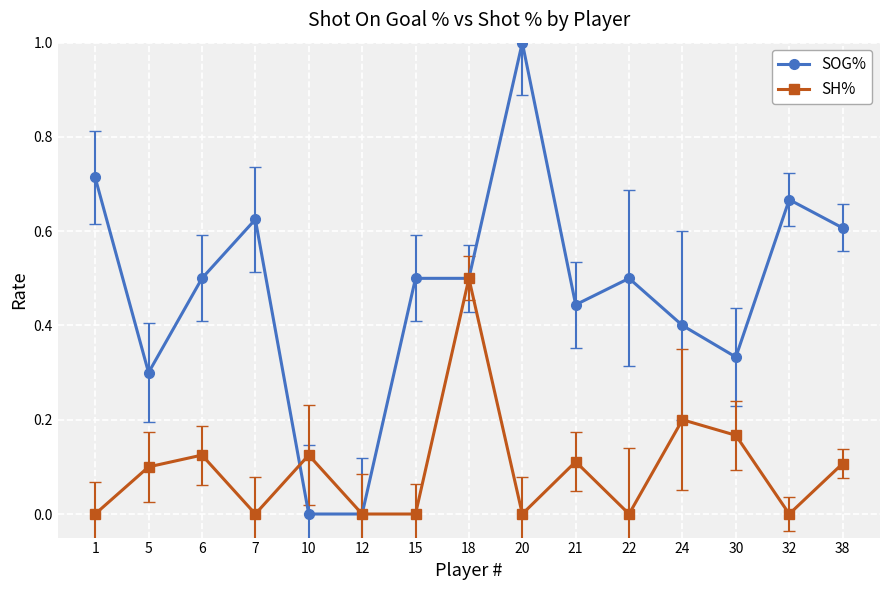

Is the value of SH% at 1 greater than the value of SOG% at 24?

No